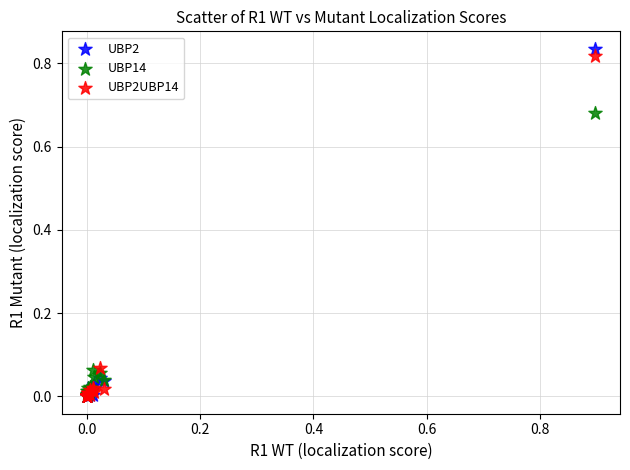

Which series has the largest Y range (max minus min)?

UBP2